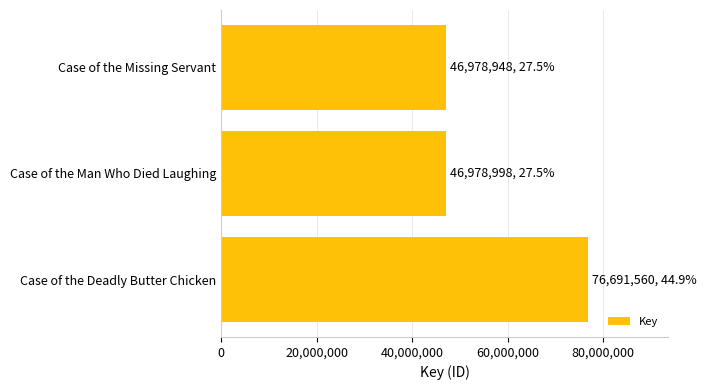

What is the change in value from Case of the Deadly Butter Chicken to Case of the Missing Servant?

-29712612